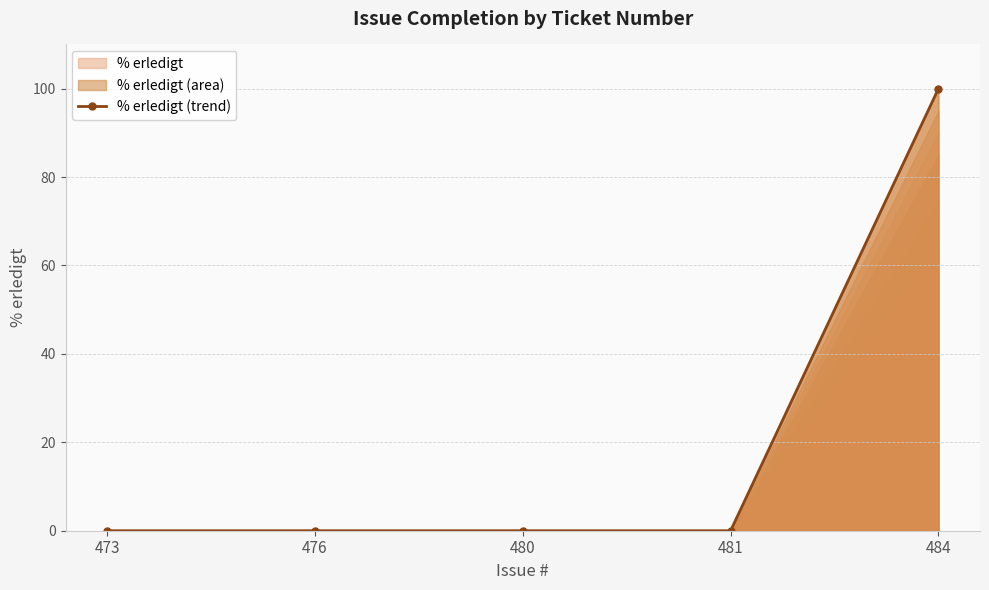

Is it true that the value at 476 is 0?

True